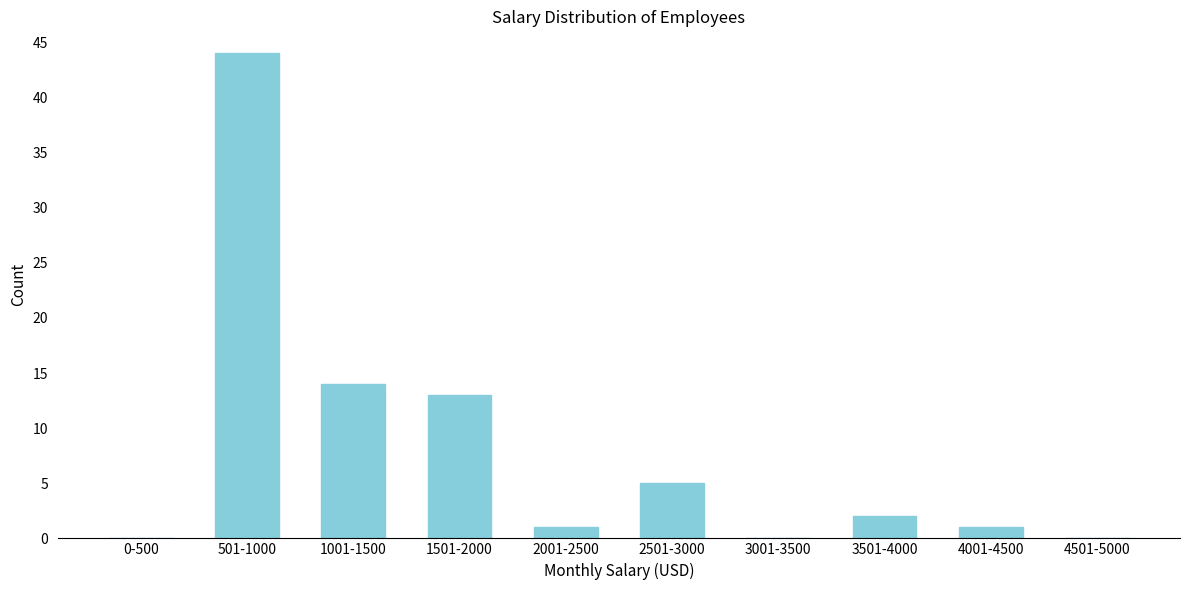

Reading right to left, extract all data points from this chart.

4501-5000=0	4001-4500=1	3501-4000=2	3001-3500=0	2501-3000=5	2001-2500=1	1501-2000=13	1001-1500=14	501-1000=44	0-500=0